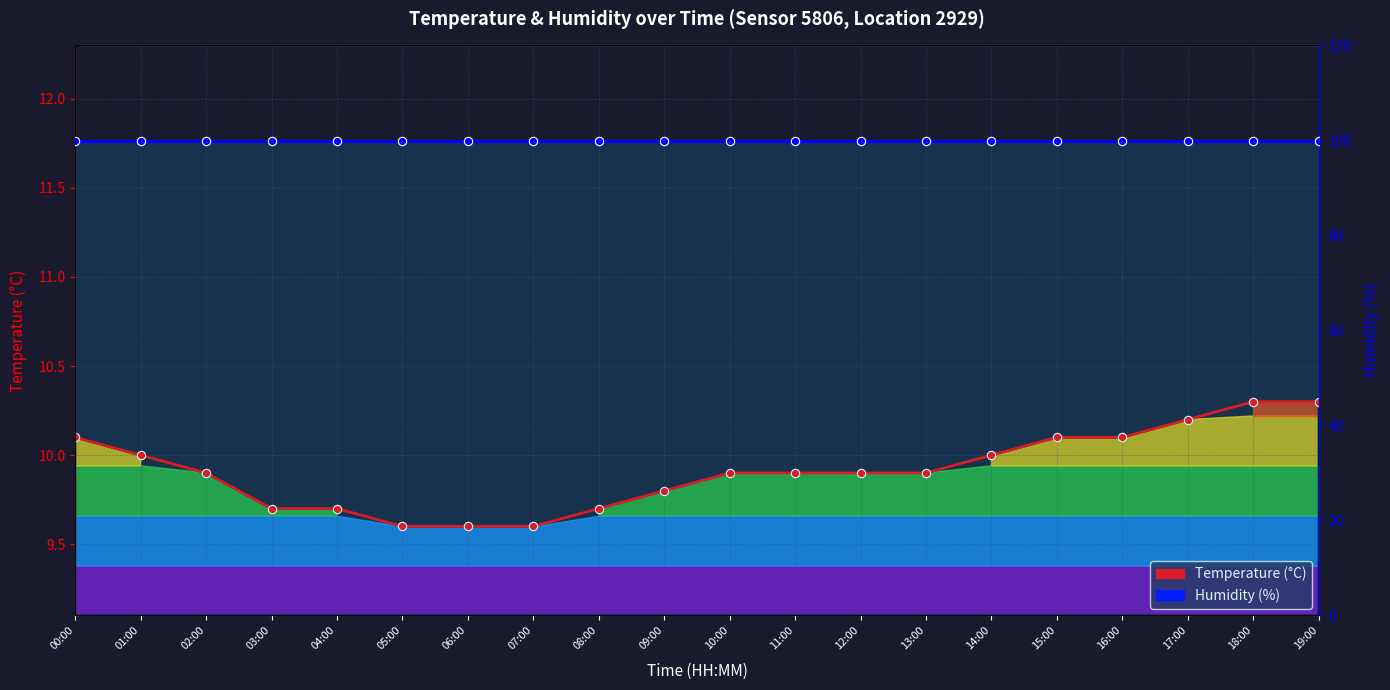

What is the sum of the Humidity (%) values at 13:00 and 19:00?

199.8